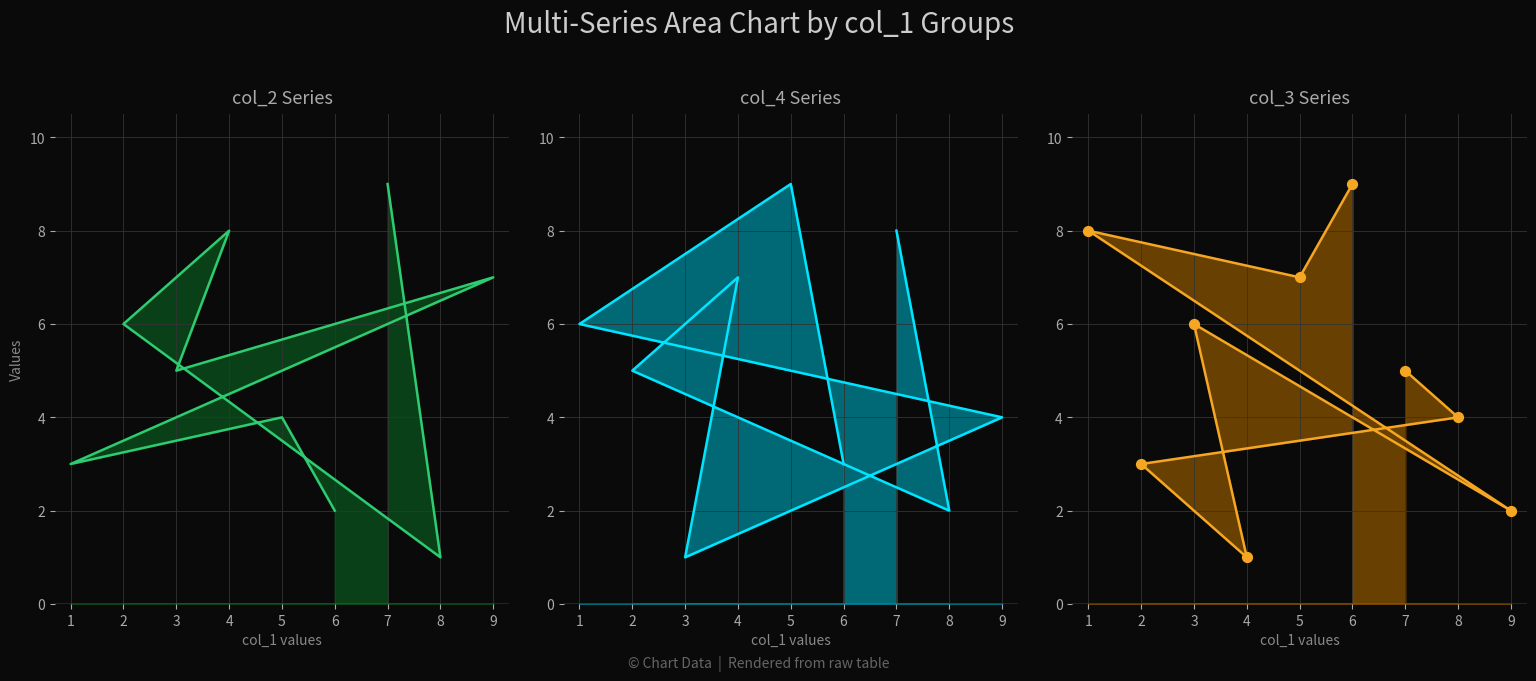

Which series has the largest total across all categories?

col_2